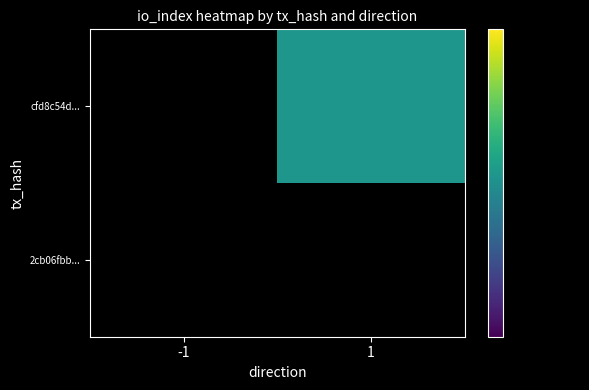

What is the difference between the highest and lowest values at 1?

14